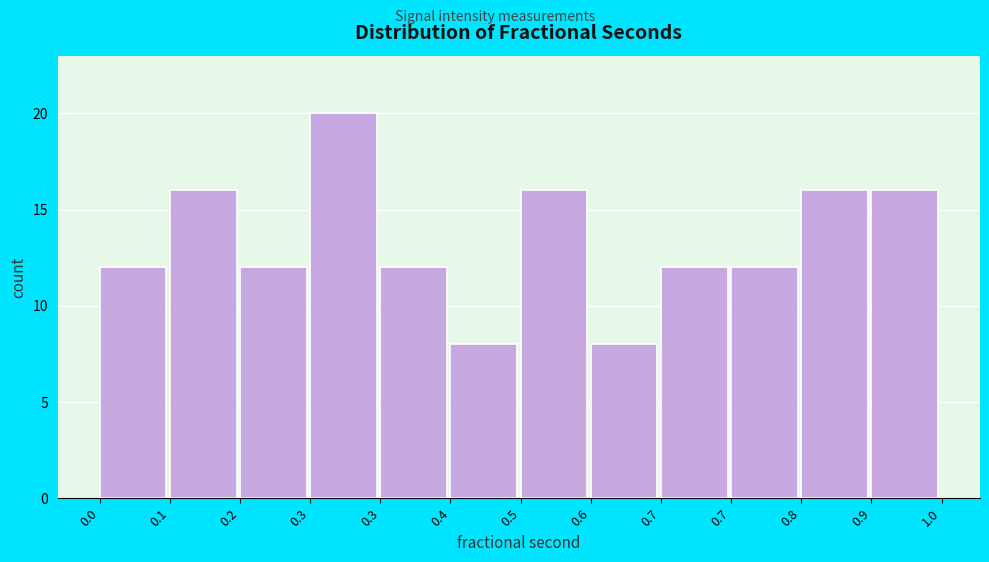

How many categories are shown in the chart?

12